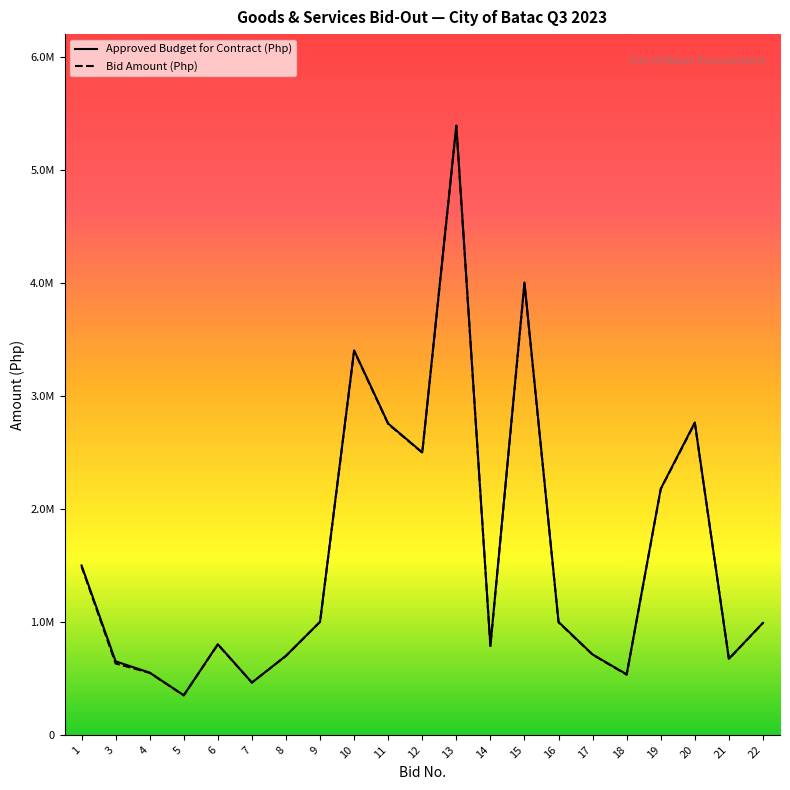

What is the difference between the maximum and minimum values in the Approved Budget for Contract (Php) series?

5043030.0